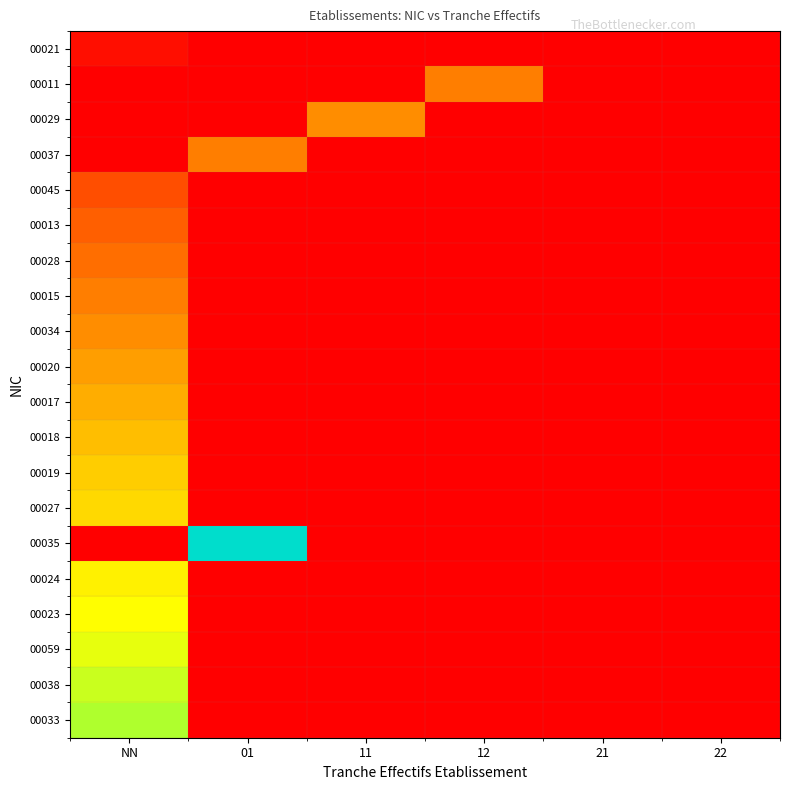

Which series has the largest total across all categories?

00035